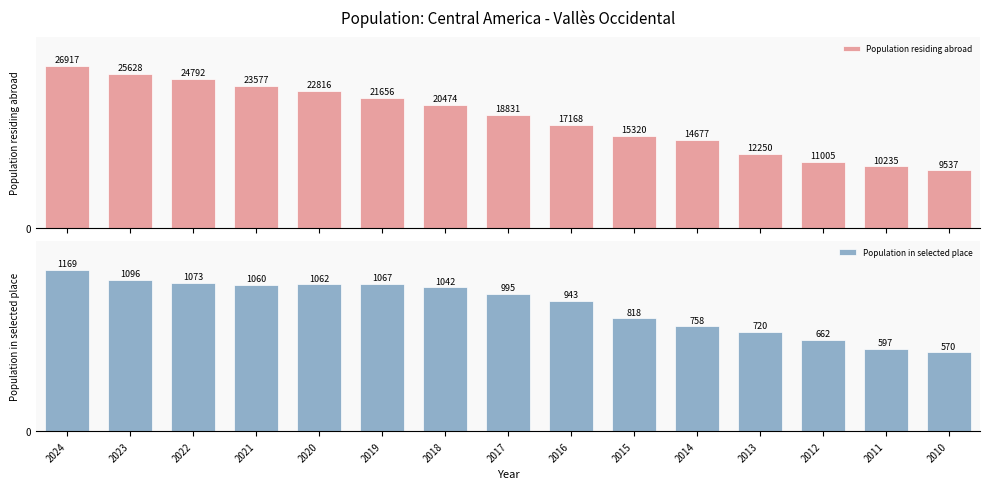

Reading left to right, extract all data points from this chart.

Population residing abroad: 26917	25628	24792	23577	22816	21656	20474	18831	17168	15320	14677	12250	11005	10235	9537
Population in selected place: 1169	1096	1073	1060	1062	1067	1042	995	943	818	758	720	662	597	570